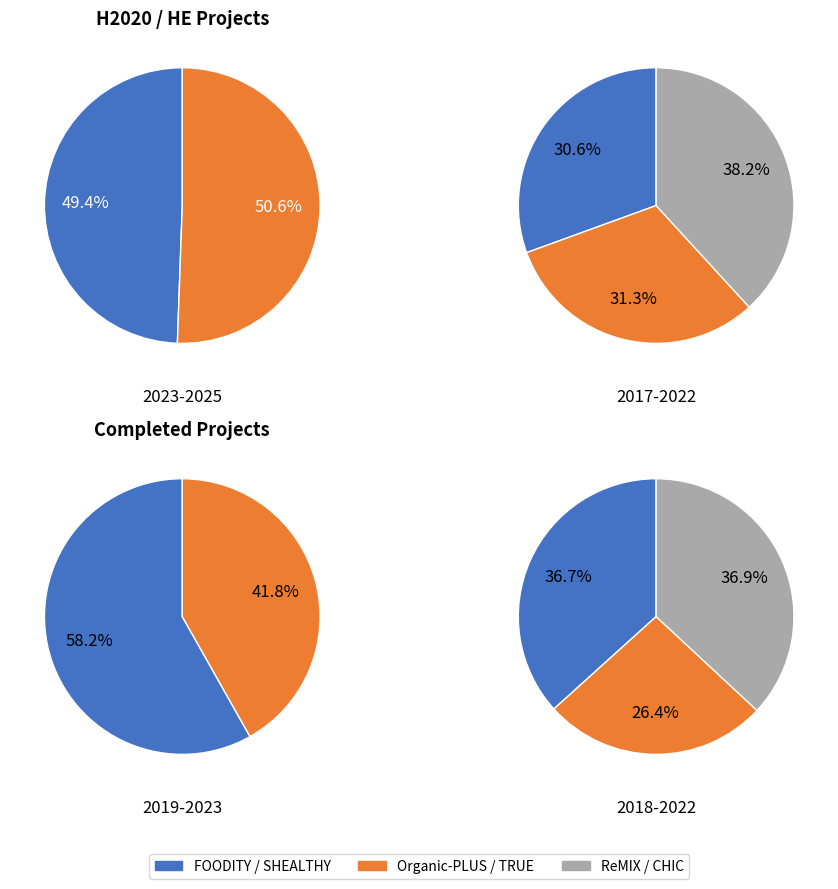

Does CHIC account for over 50% of the chart?

No